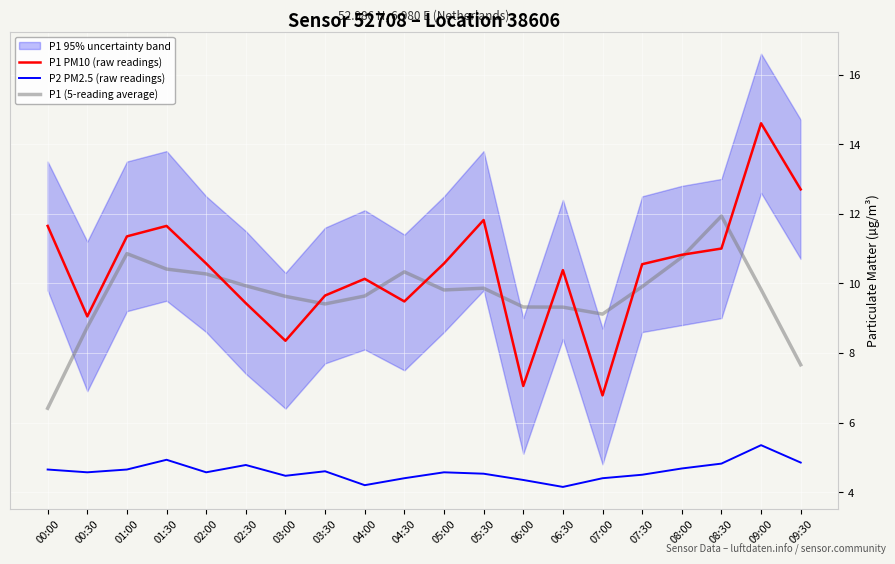

Which series changed the most between 06:30 and 09:00?

P1 PM10 (raw readings)